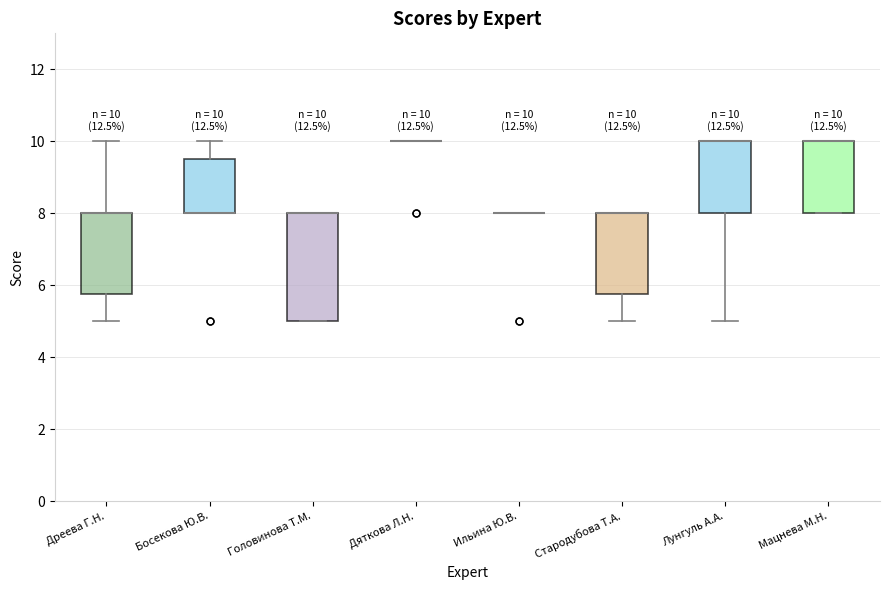

Which box is the tallest, from its lower edge to its upper edge?

Головинова Т.М.